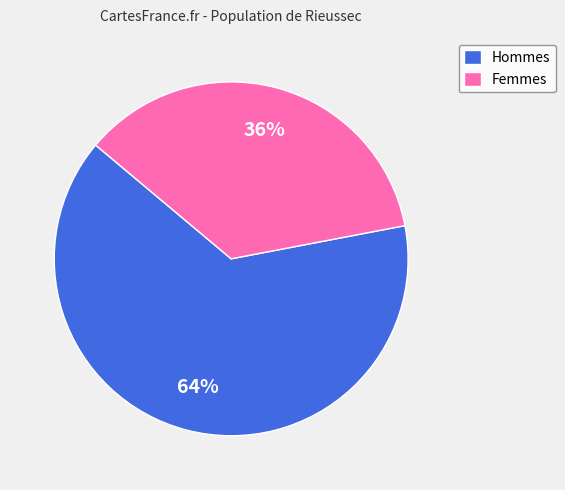

Does Hommes represent more than half of the total?

Yes